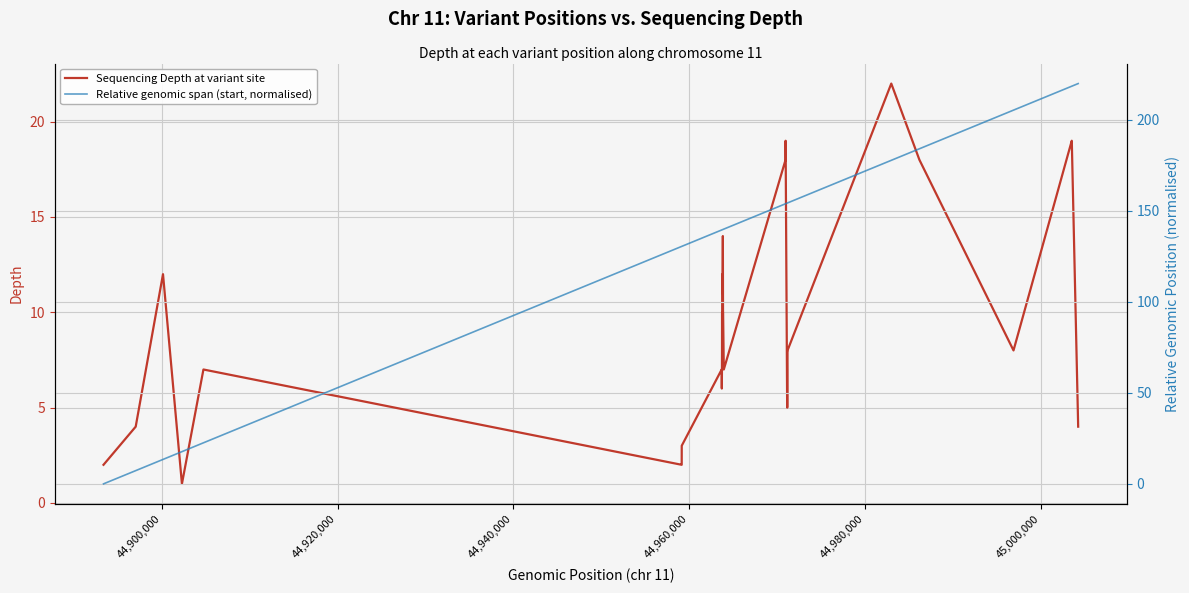

What is the difference between the second highest and second lowest values in the Sequencing Depth at variant site series?

17